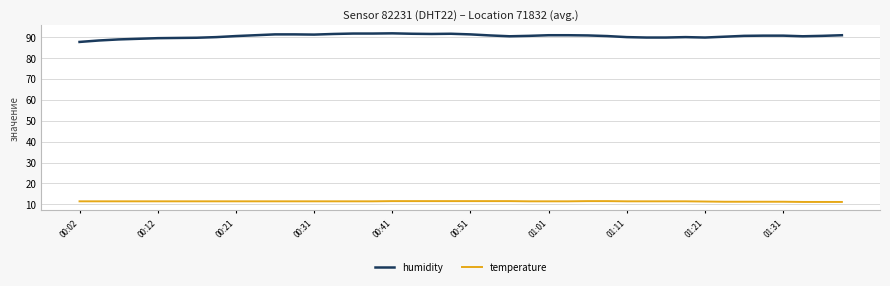

Which series has the widest spread of values?

humidity